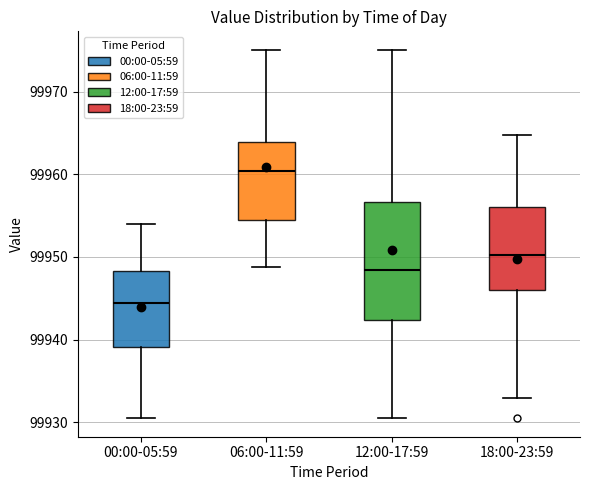

Where does the upper whisker of the box for 12:00-17:59 end on the y-axis? The values are not printed on the chart, so give them approximately, as read against the axis.

99975